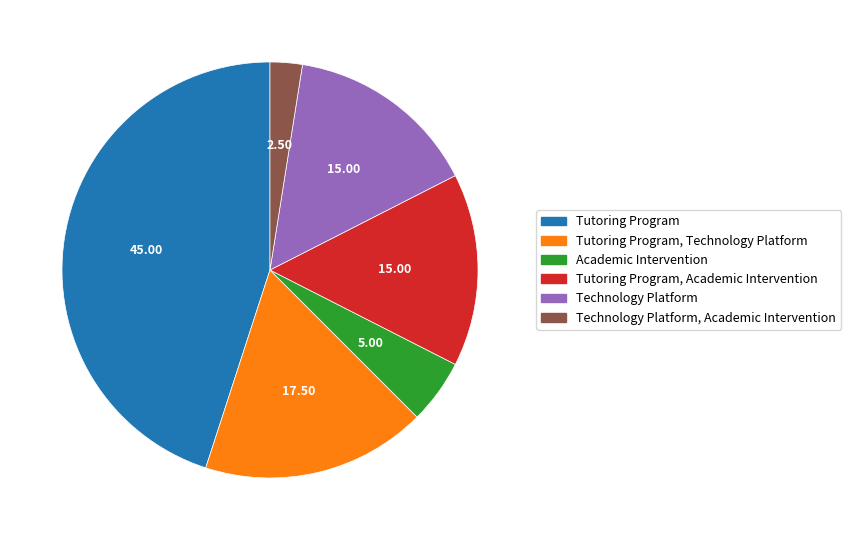

Is there a majority slice in this chart?

No